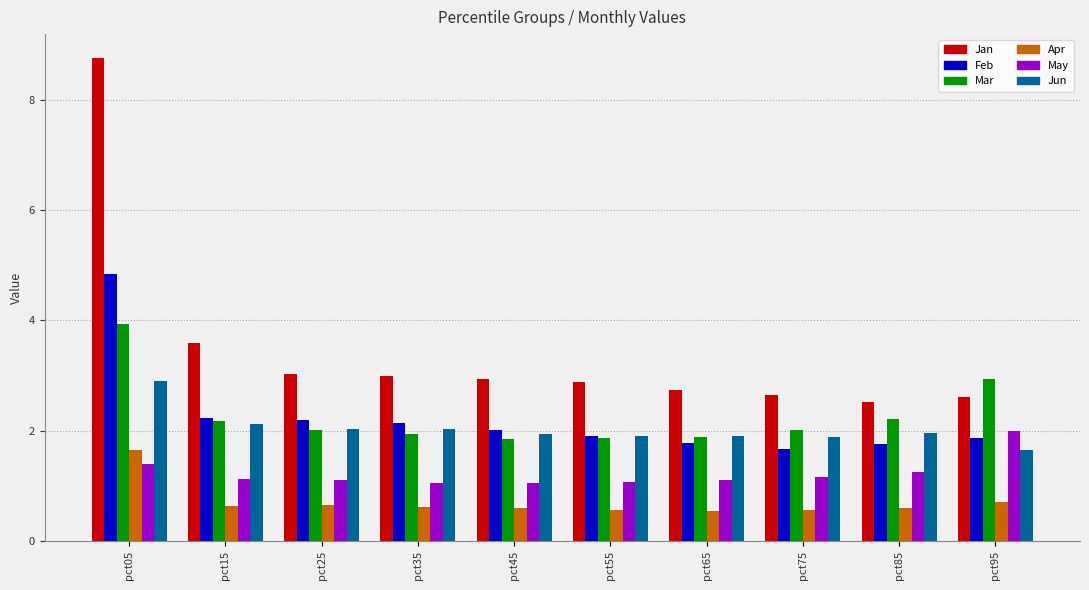

Which series has the widest spread of values?

Jan